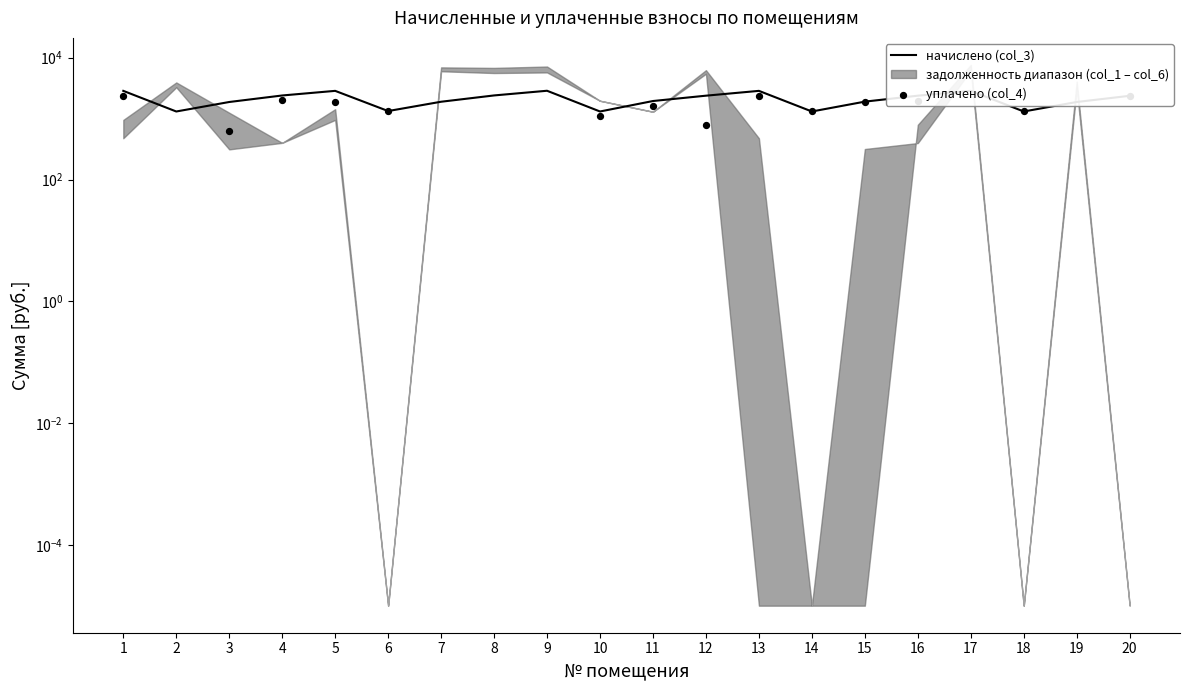

At which category is the sum across all series the highest?

1